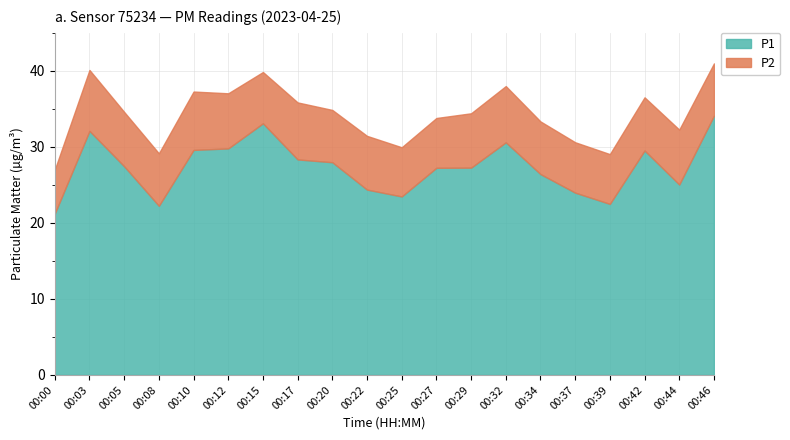

True or false: P2 has more than 1 interior local peaks.

True